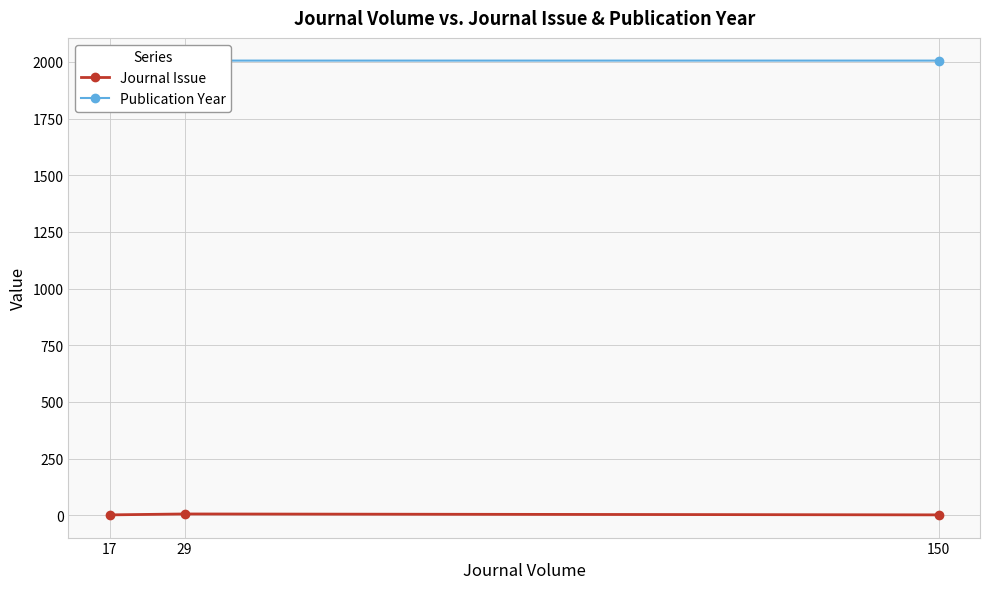

What is the value of the Journal Issue point at the 2nd from the left?

6